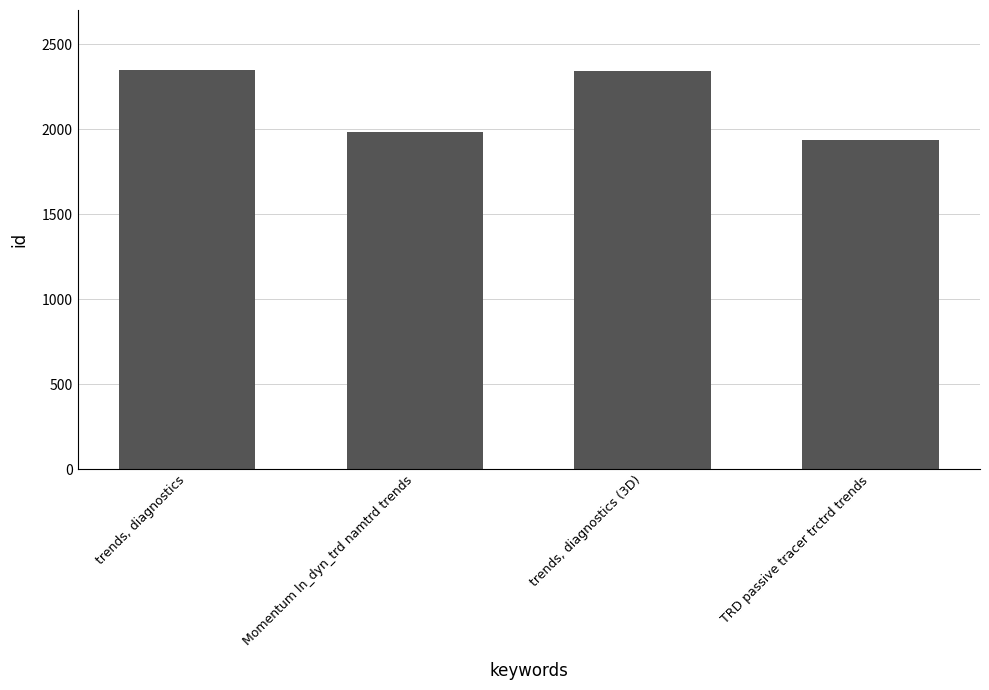

List the labels in order of value, smallest first.

TRD passive tracer trctrd trends, Momentum ln_dyn_trd namtrd trends, trends, diagnostics (3D), trends, diagnostics